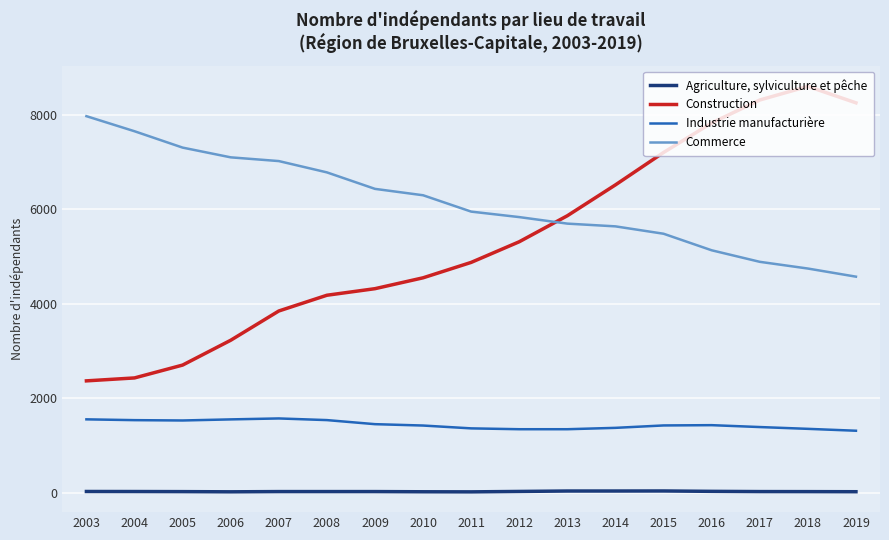

True or false: Agriculture, sylviculture et pêche and Industrie manufacturière intersect in this chart.

False